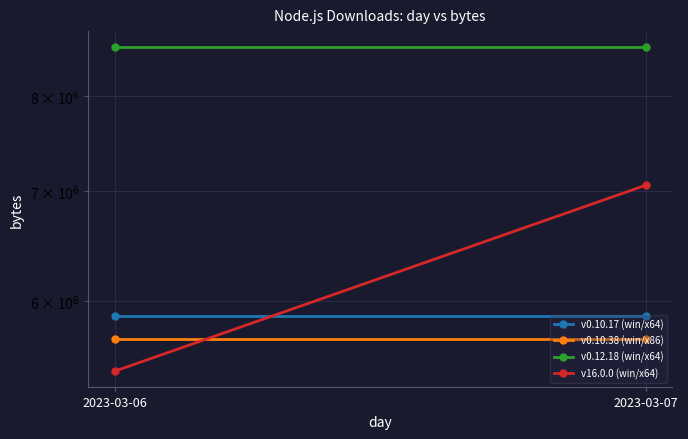

Reading left to right, transcribe all the data shown in this chart.

v0.10.17 (win/x64): 2023-03-06=5873664	2023-03-07=5873664
v0.10.38 (win/x86): 2023-03-06=5689344	2023-03-07=5689344
v0.12.18 (win/x64): 2023-03-06=8568556	2023-03-07=8568556
v16.0.0 (win/x64): 2023-03-06=5439210	2023-03-07=7061227